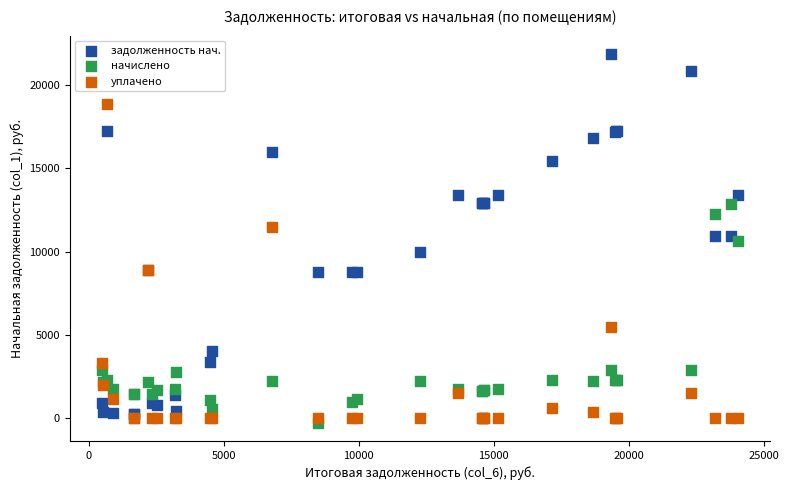

Which series has the widest spread of Y values?

задолженность нач.